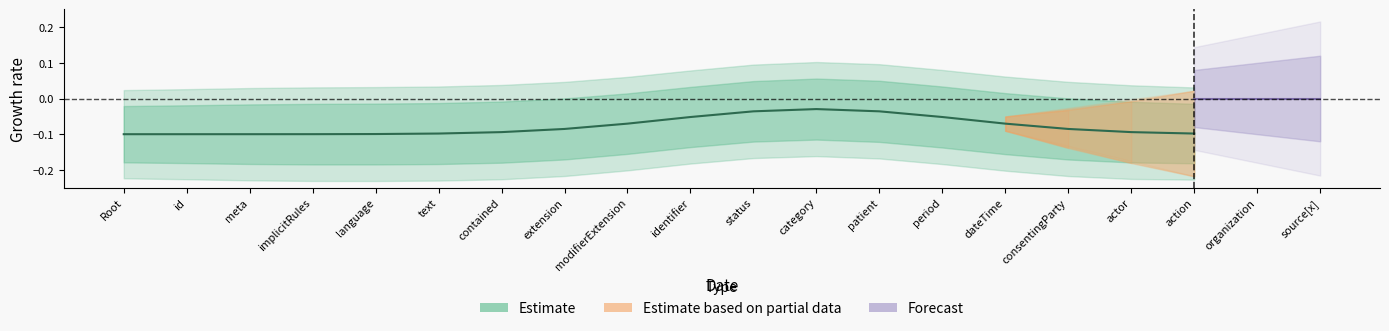

Is it true that the value at meta is -0.1?

False